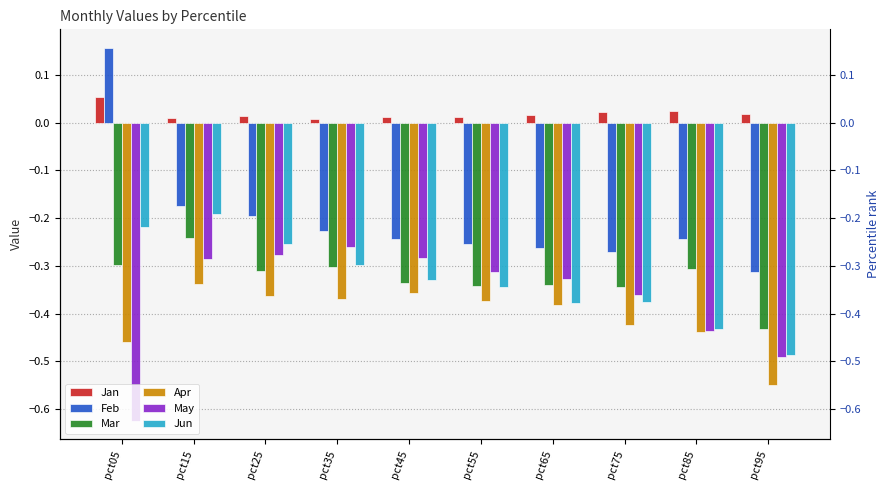

Reading right to left, what are all the values shown in this chart?

Jan: pct95=0.0	pct85=0.0	pct75=0.0	pct65=0.0	pct55=0.0	pct45=0.0	pct35=0.0	pct25=0.0	pct15=0.0	pct05=0.1
Feb: pct95=-0.3	pct85=-0.2	pct75=-0.3	pct65=-0.3	pct55=-0.3	pct45=-0.2	pct35=-0.2	pct25=-0.2	pct15=-0.2	pct05=0.2
Mar: pct95=-0.4	pct85=-0.3	pct75=-0.3	pct65=-0.3	pct55=-0.3	pct45=-0.3	pct35=-0.3	pct25=-0.3	pct15=-0.2	pct05=-0.3
Apr: pct95=-0.5	pct85=-0.4	pct75=-0.4	pct65=-0.4	pct55=-0.4	pct45=-0.4	pct35=-0.4	pct25=-0.4	pct15=-0.3	pct05=-0.5
May: pct95=-0.5	pct85=-0.4	pct75=-0.4	pct65=-0.3	pct55=-0.3	pct45=-0.3	pct35=-0.3	pct25=-0.3	pct15=-0.3	pct05=-0.6
Jun: pct95=-0.5	pct85=-0.4	pct75=-0.4	pct65=-0.4	pct55=-0.3	pct45=-0.3	pct35=-0.3	pct25=-0.3	pct15=-0.2	pct05=-0.2